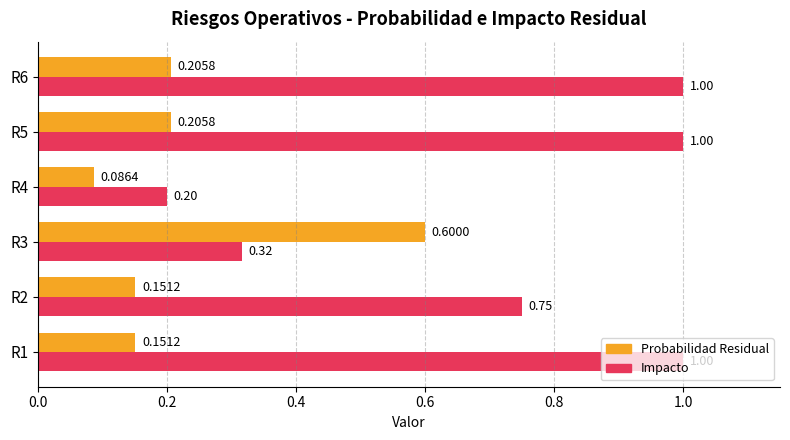

Is the value of Probabilidad Residual at R2 greater than the value of Impacto at R1?

No